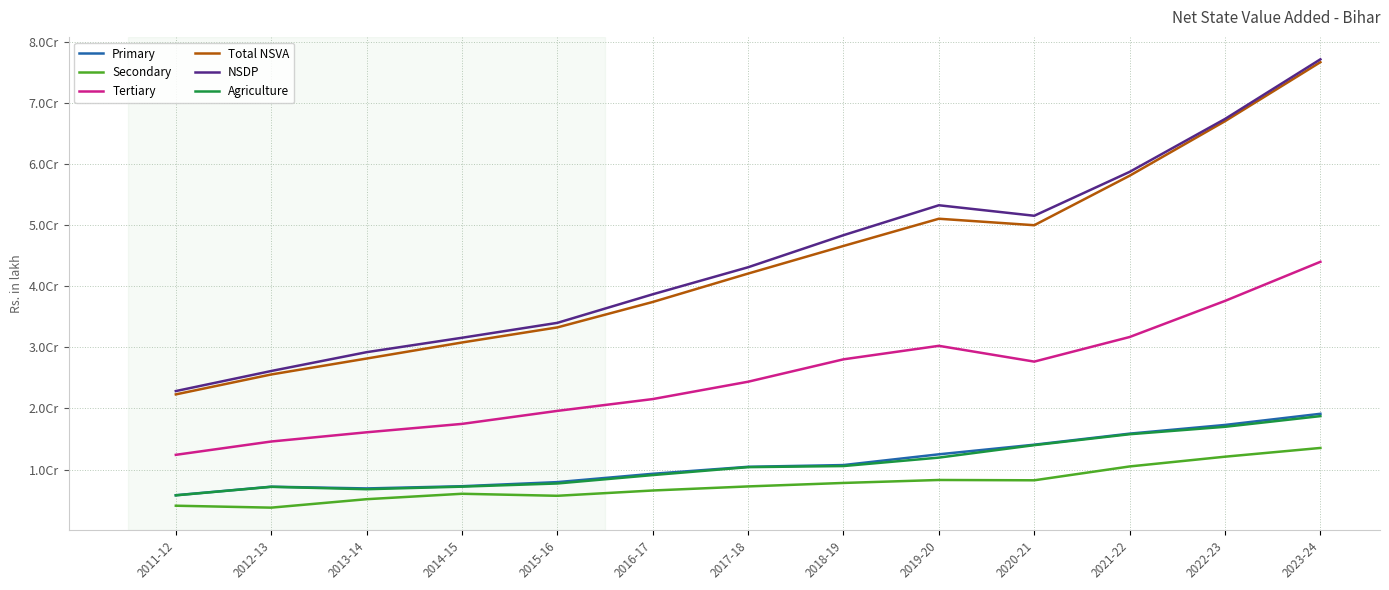

Reading left to right, list all the values displayed in this chart.

Primary: 5802530.0	7200498.3	6916585.1	7278642.8	7949825.1	9311008.1	10457261.9	10739276.6	12499555.7	14073452.7	15883625.0	17304255.9	19131331.0
Secondary: 4087595.1	3771347.2	5153641.4	6042552.7	5710974.6	6578151.0	7243995.2	7813158.0	8298659.2	8247200.6	10512337.7	12109141.4	13540694.9
Tertiary: 12415072.8	14593956.0	16102454.9	17476853.5	19606419.4	21539306.9	24378388.9	28045488.4	30254056.6	27670385.2	31695741.9	37604273.8	44003653.1
Total NSVA: 22305198.0	25565801.5	28172681.3	30798049.1	33267219.0	37428466.0	42079646.0	46597923.0	51052271.5	49991038.5	58091704.6	67017671.1	76675679.1
NSDP: 22849744.4	26132682.3	29214273.1	31573235.1	34011899.0	38687949.0	43112771.0	48360364.0	53257326.5	51539717.5	58720462.2	67377682.8	77143534.0
Agriculture: 5785164.9	7180168.4	6787446.1	7206288.9	7726450.7	9100592.8	10399592.0	10578863.3	11959647.1	13998548.6	15785004.0	17001773.8	18749296.3